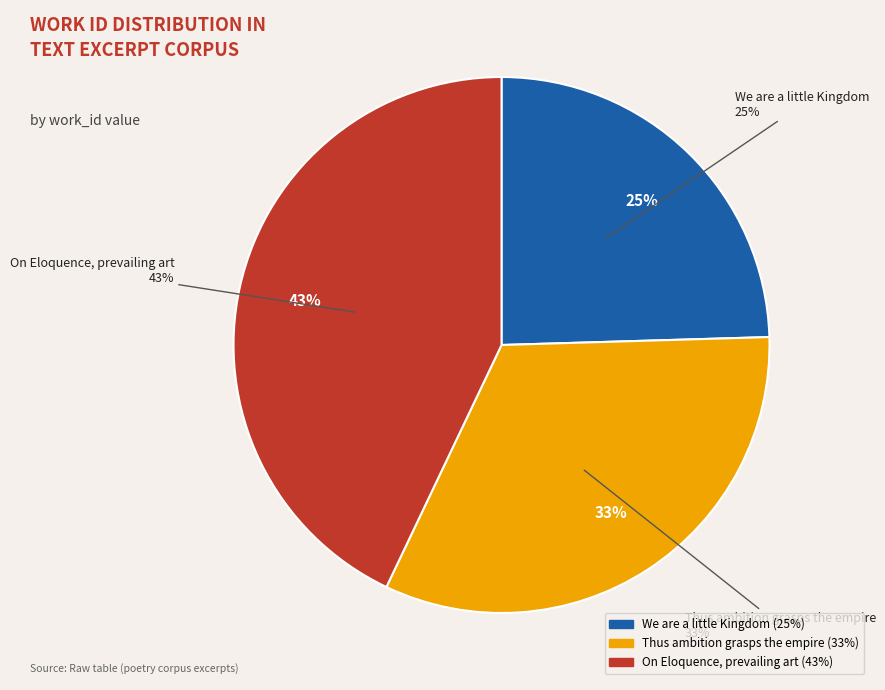

To the nearest percent, what is the difference between the largest and smallest slice percentages?

18%